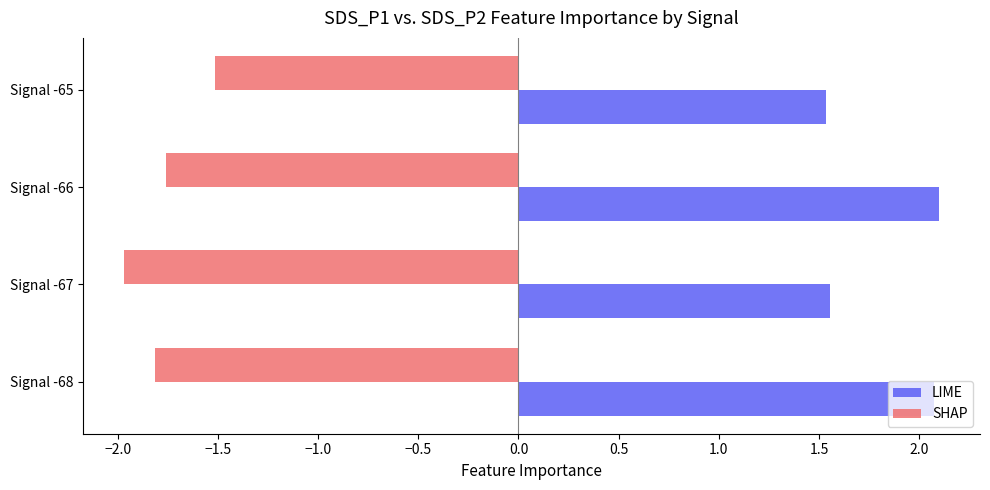

Which series has the widest spread of values?

LIME